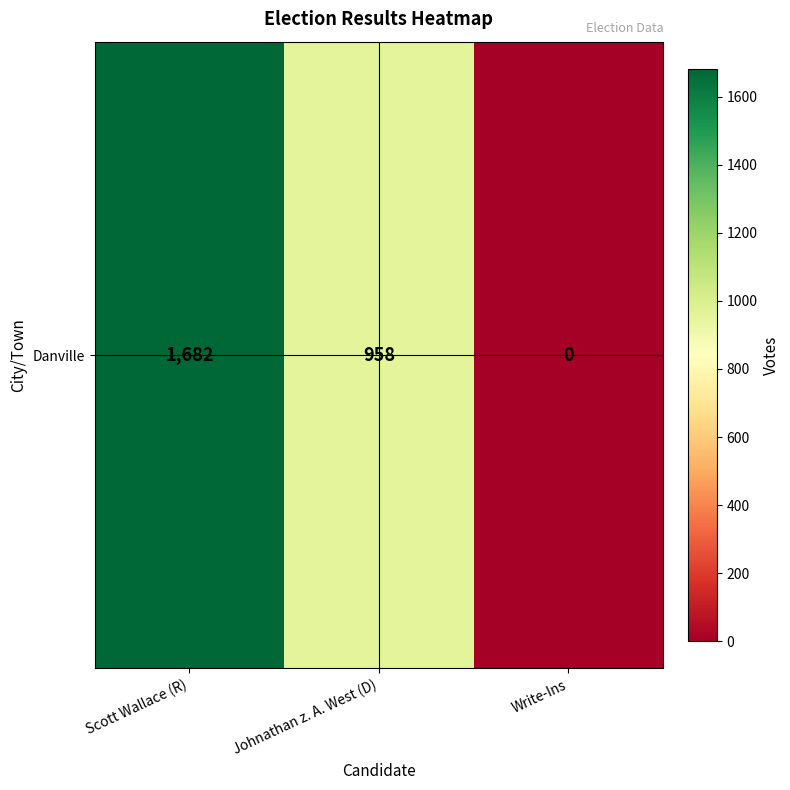

The chart shows a value of 637 at Johnathan z. A. West (D). True or false?

False